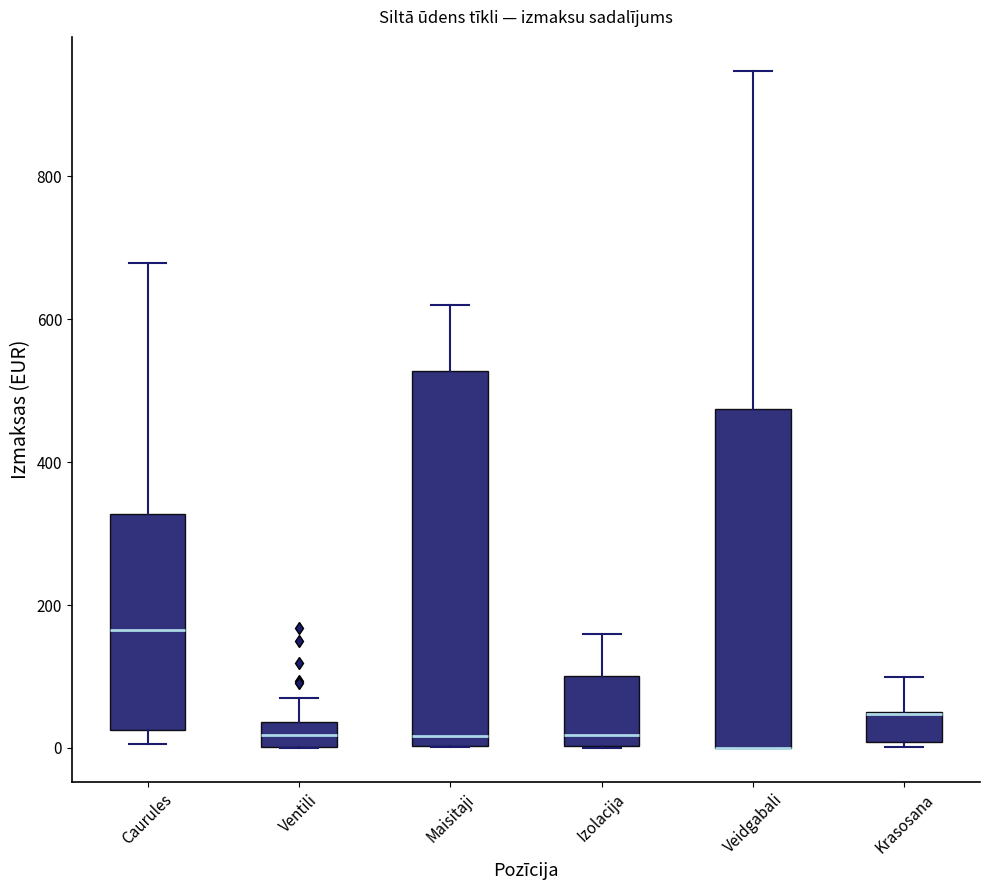

Reading left to right, read every box against the y-axis: the position of its median line, the range the box covers, and the ends of its whiskers. The values are not printed on the chart, so give them approximately, as read against the axis.

Caurules: median 160, box 20 to 320, whiskers 0 to 680
Ventili: median 20, box 0 to 40, whiskers 0 to 60
Maisitaji: median 20, box 0 to 520, whiskers 0 to 620
Izolacija: median 20, box 0 to 100, whiskers 0 to 160
Veidgabali: median 0 (drawn on the box's lower edge), box 0 to 480, whiskers 0 to 940
Krasosana: median 40 (drawn on the box's upper edge), box 0 to 60, whiskers 0 to 100